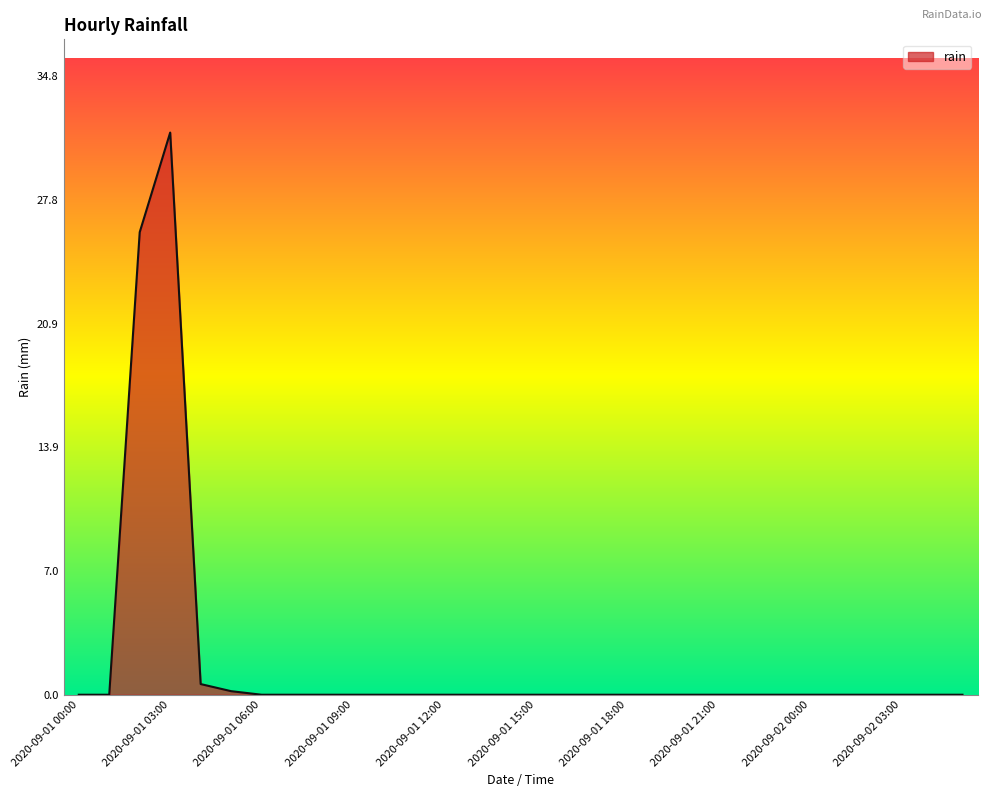

What is the greatest value displayed?

31.6